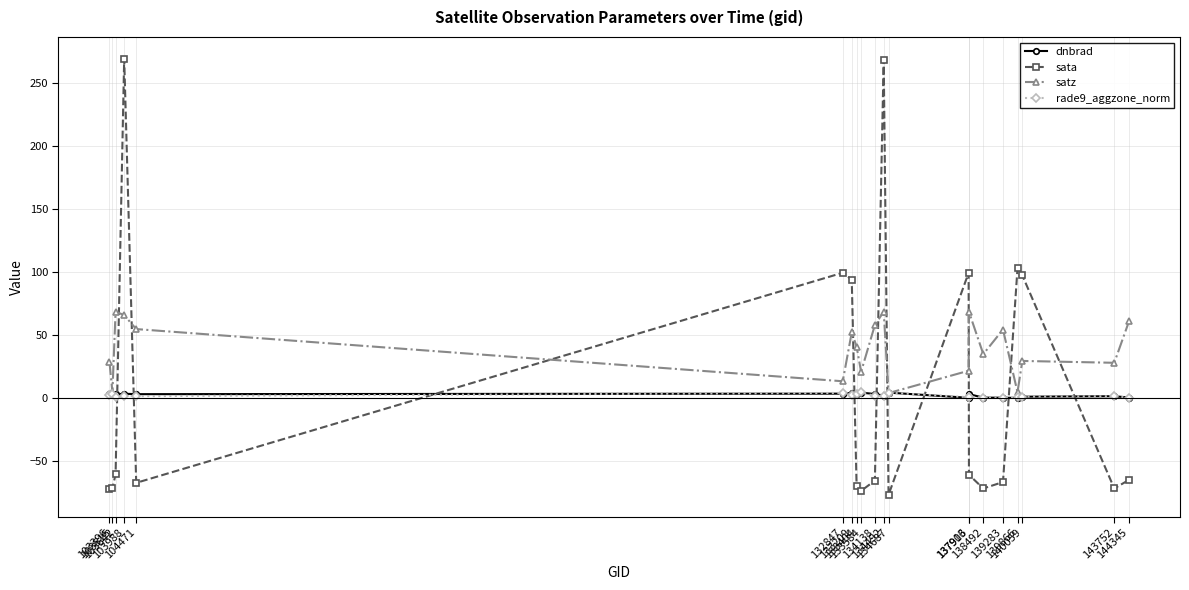

What is the value of the dnbrad point at the 20th from the left?

0.7